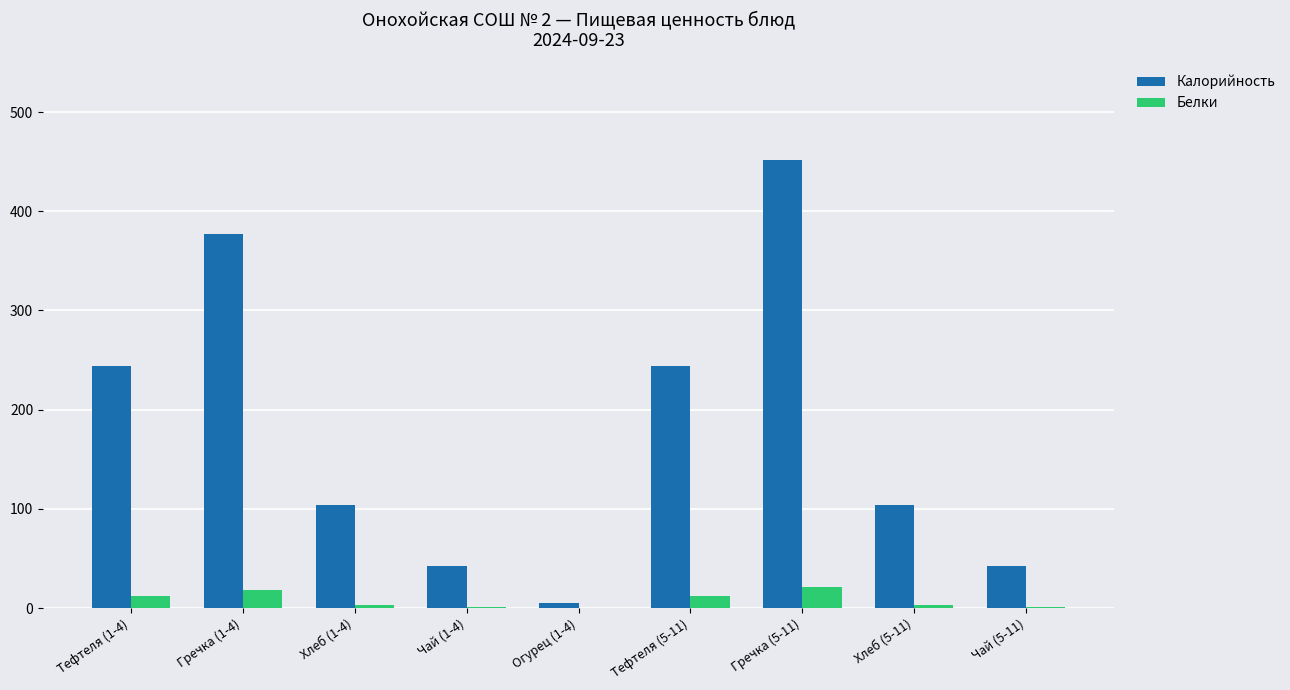

How many distinct data groups are displayed?

2